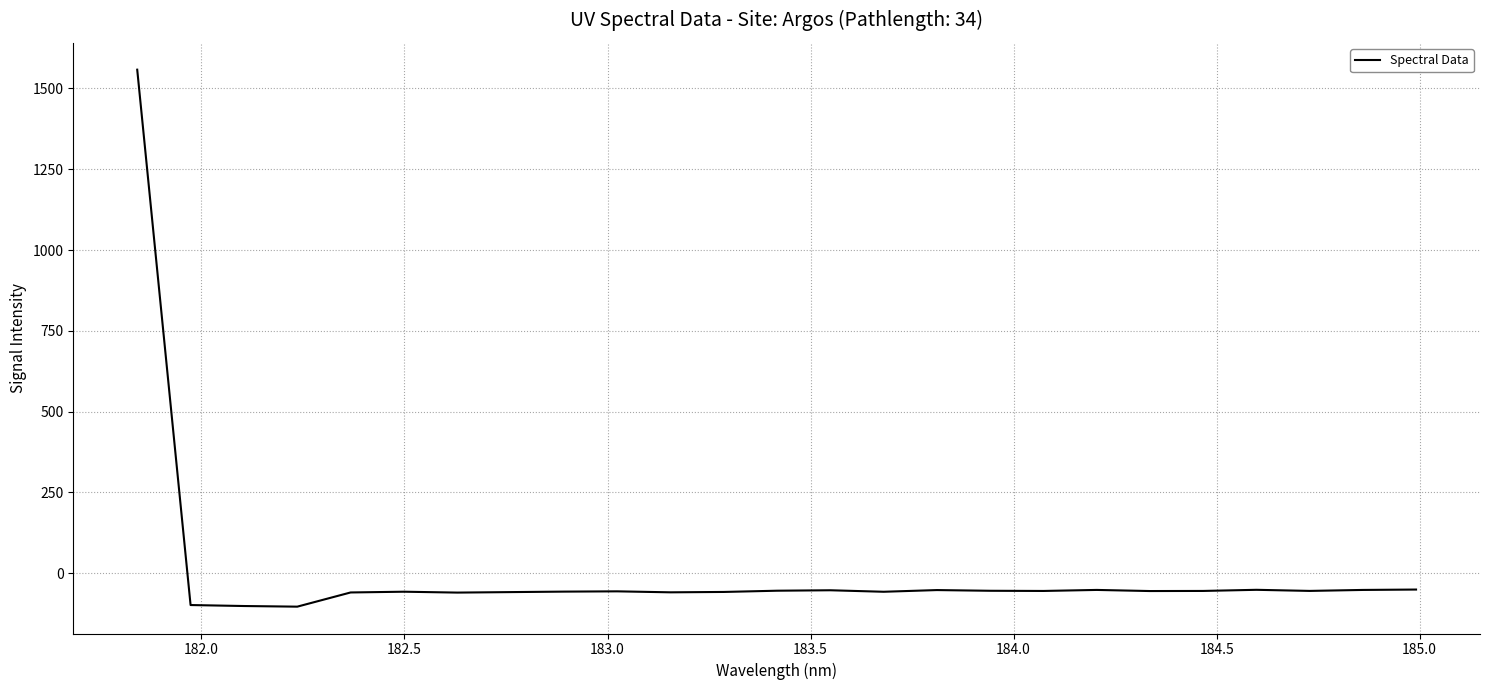

What is the difference between the maximum and minimum values?

1661.1